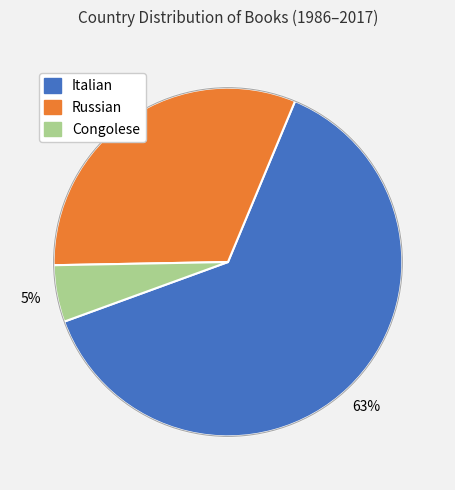

Is there a majority slice in this chart?

Yes